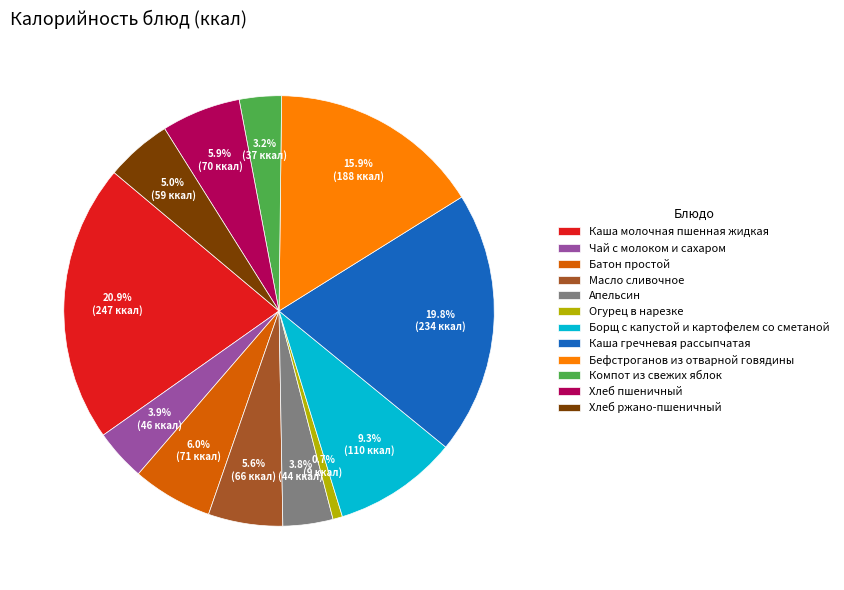

The Батон простой slice represents 1% of the pie. True or false?

False